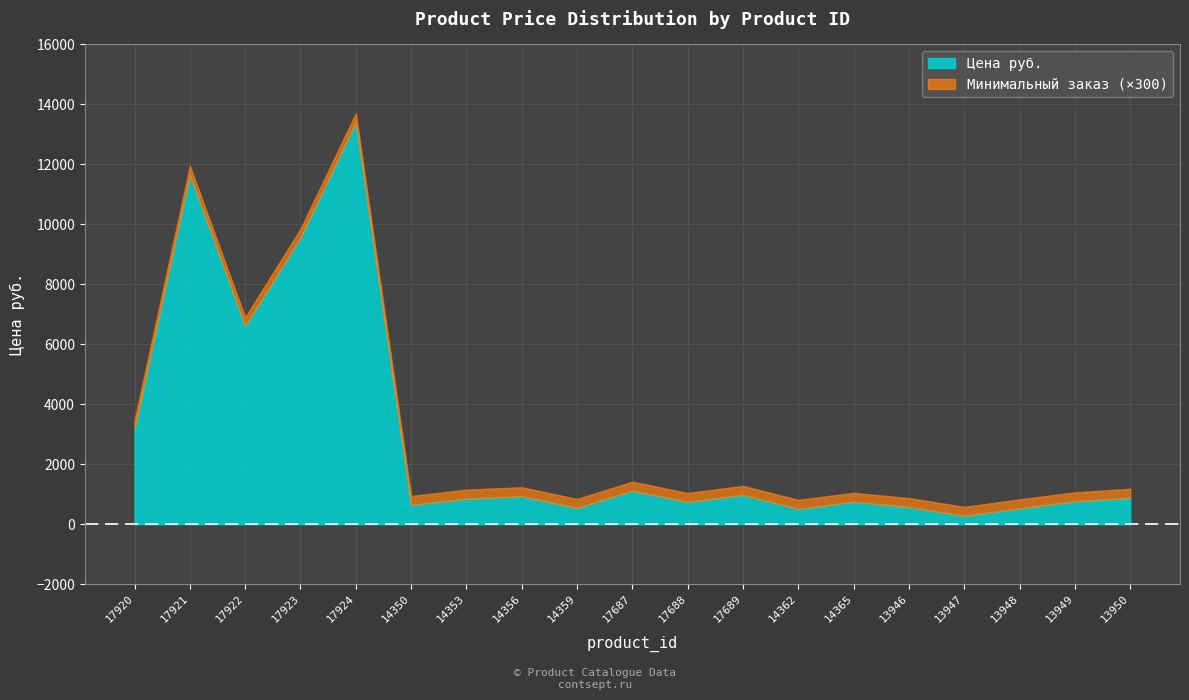

True or false: Цена руб. and Минимальный заказ cross at least once.

False